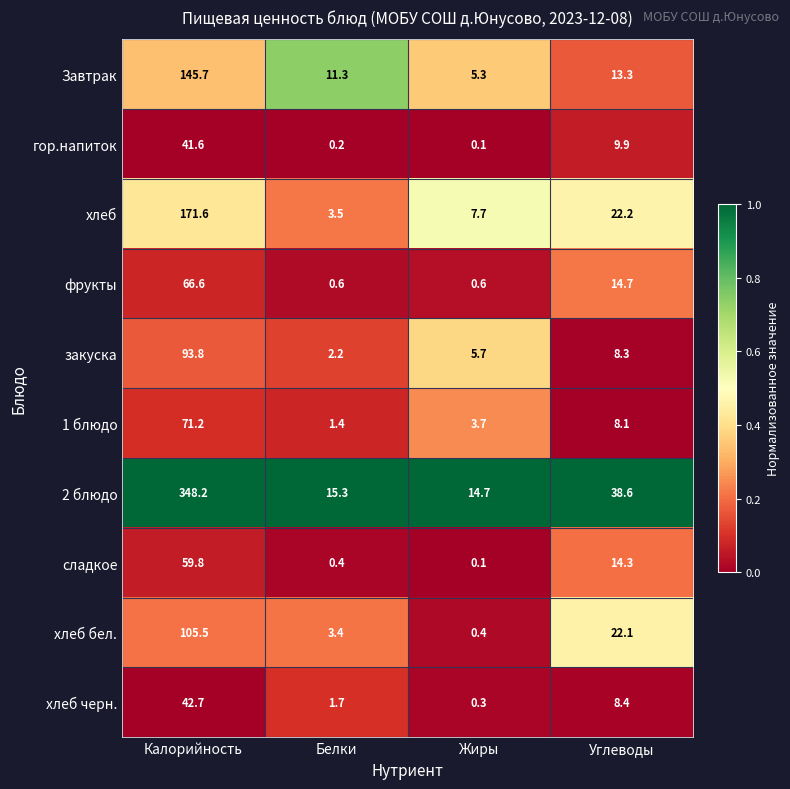

Which category has the lowest value across all series?

Жиры